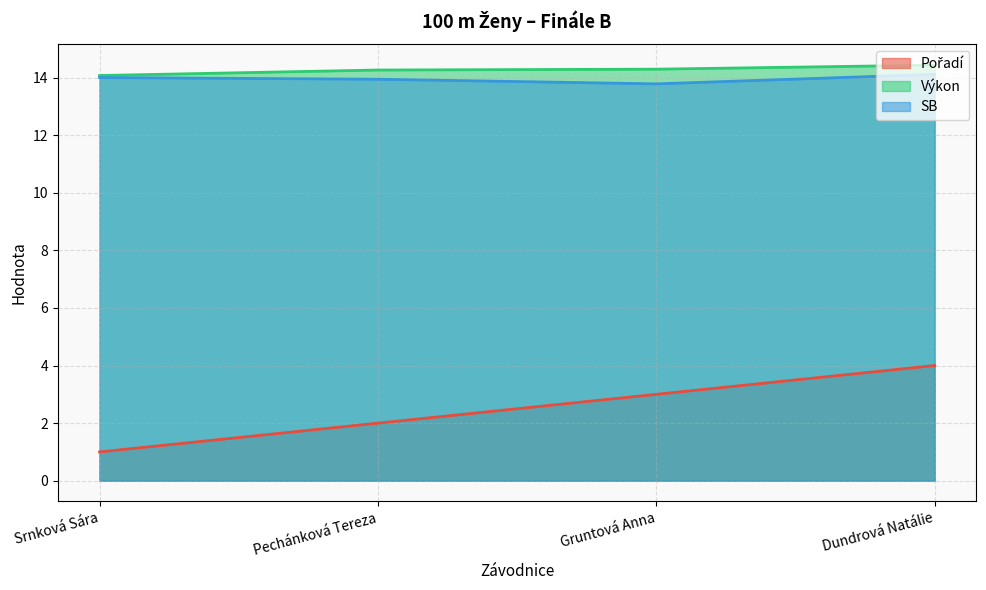

What is the spread (max minus min) of values at Dundrová Natálie?

10.4